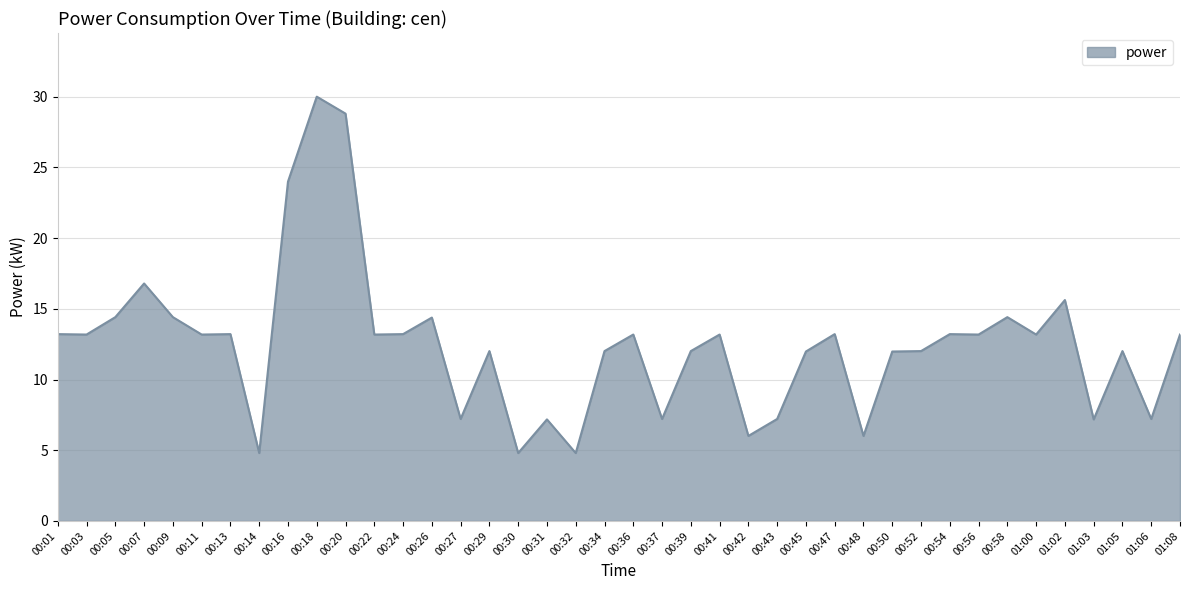

Between 01:08 and 00:09, which is larger?

00:09